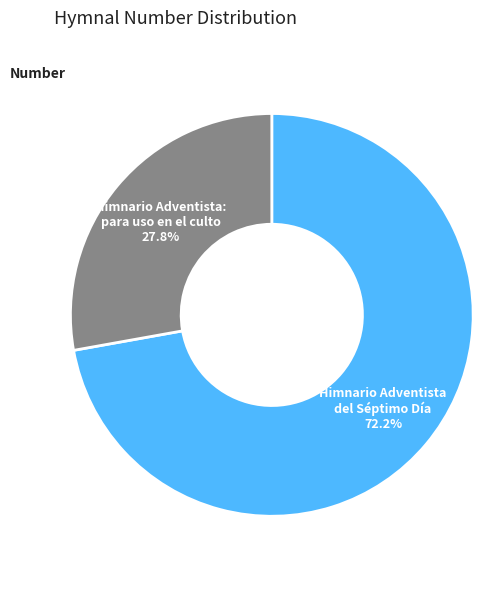

Combined, what portion of the pie is Himnario Adventista del Séptimo Día and Himnario Adventista: para uso en el culto?

100.0%